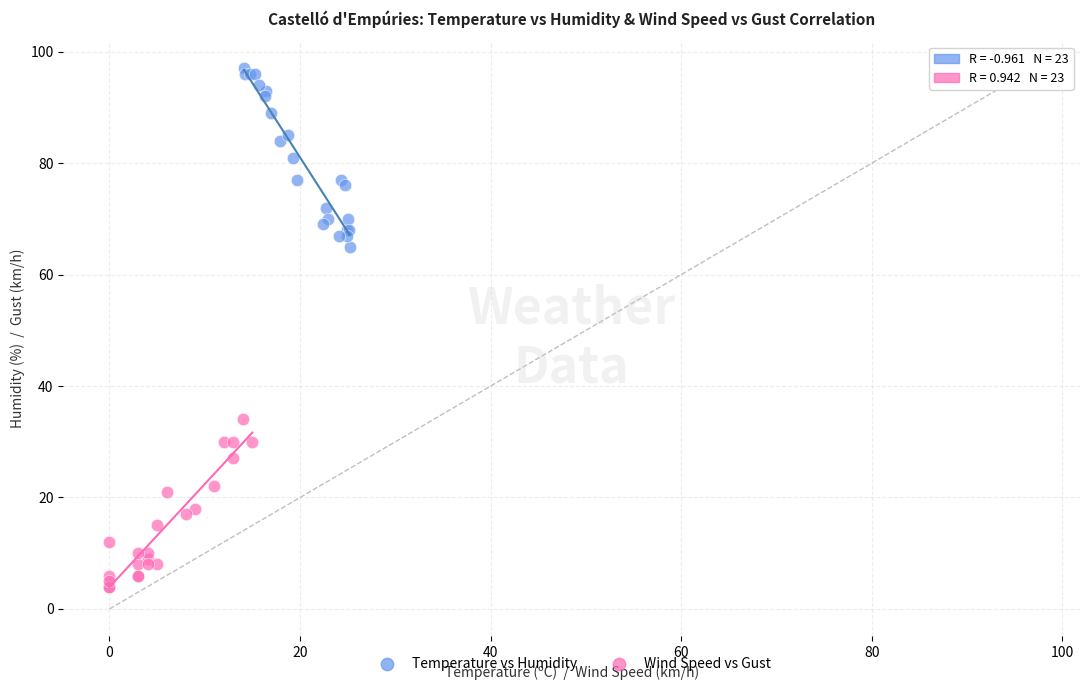

Which series reaches the maximum Y coordinate?

Temperature vs Humidity